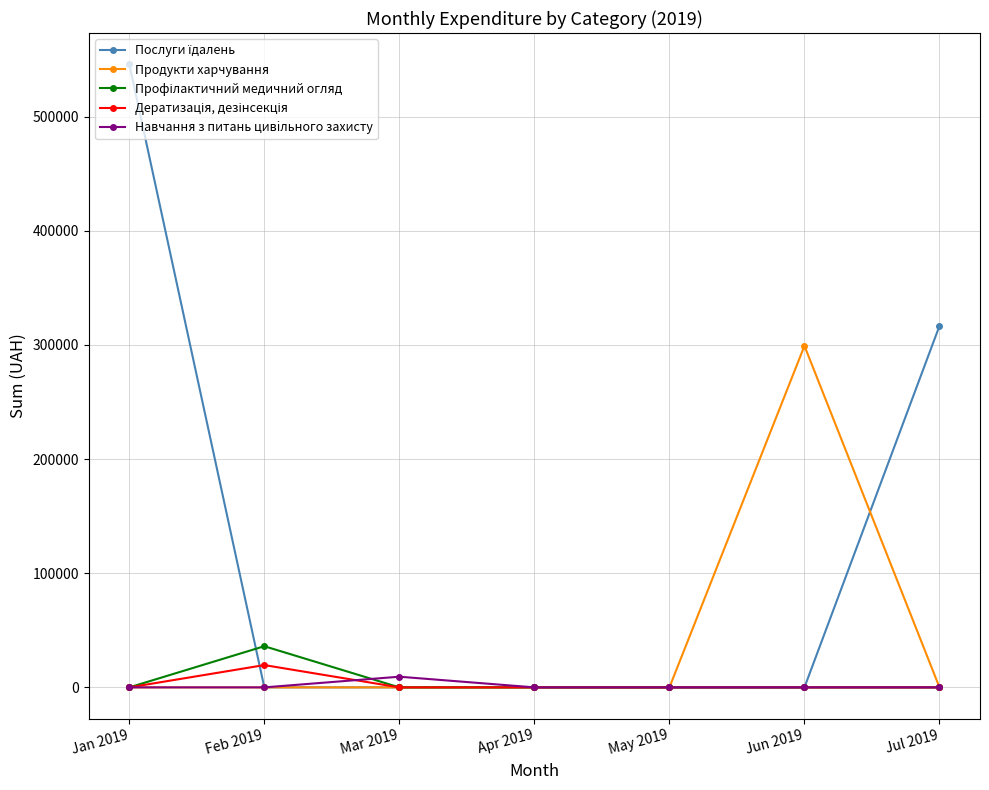

What is the label of the 2nd point from the left?

Feb 2019